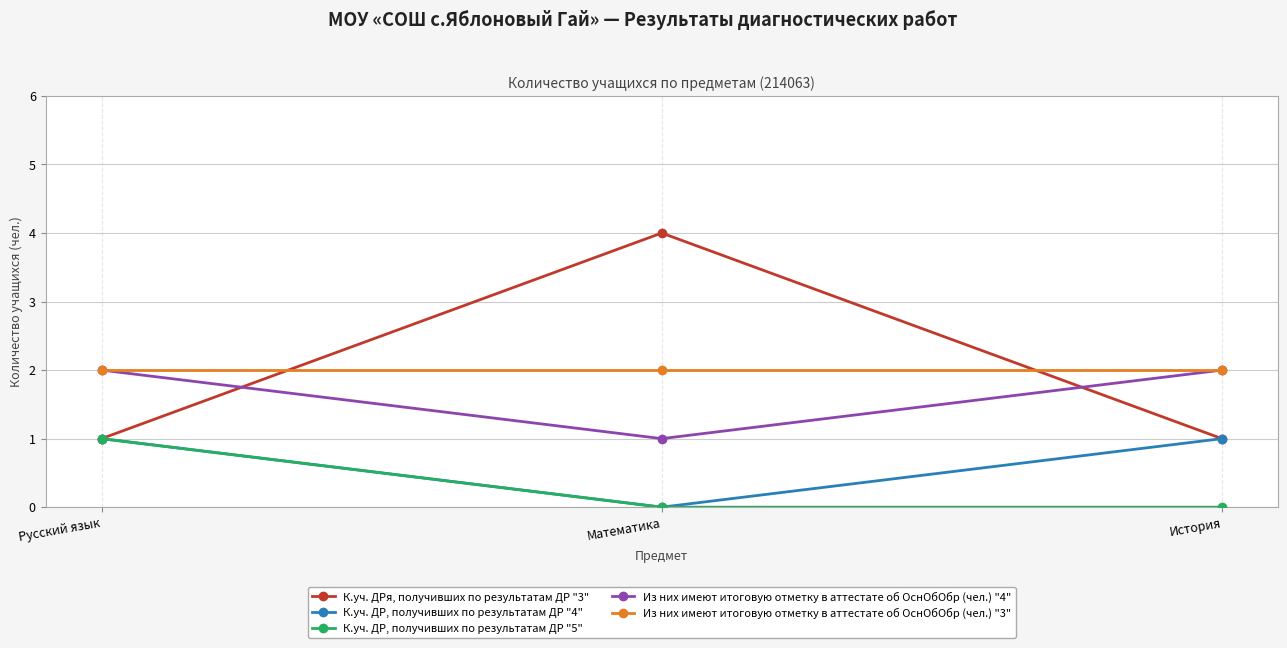

Is it true that Из них имеют итоговую отметку в аттестате об ОснОбОбр (чел.) "3" equals 2 at История?

True